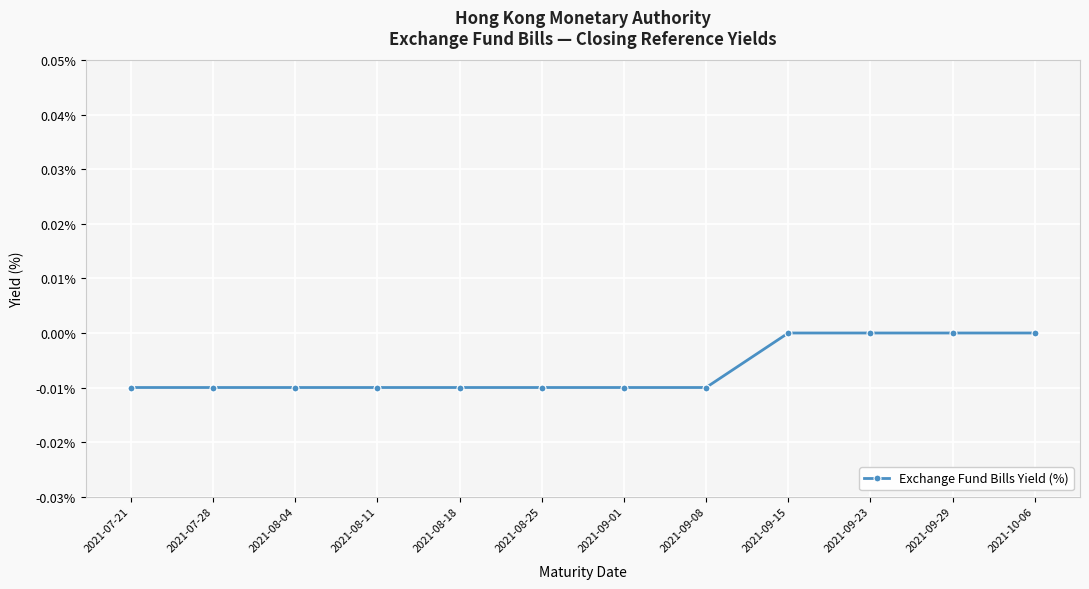

Count the number of data series in this chart.

1